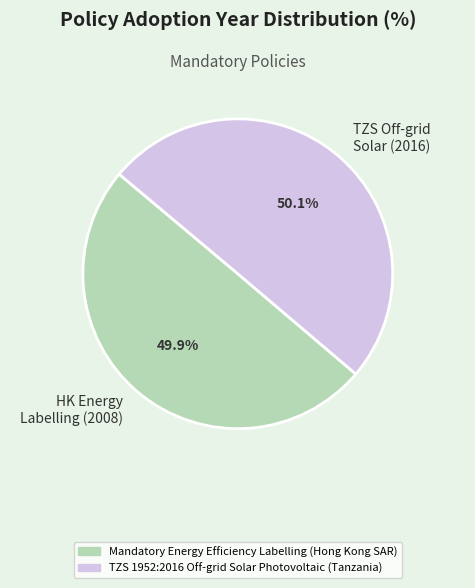

Approximately how many times larger is the value at TZS Off-grid Solar (2016) compared to HK Energy Labelling (2008)?

1.0